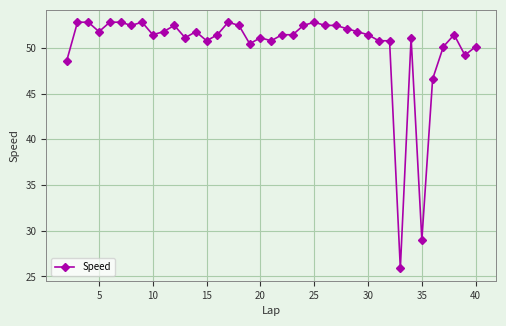

What is the smallest value displayed?

25.9